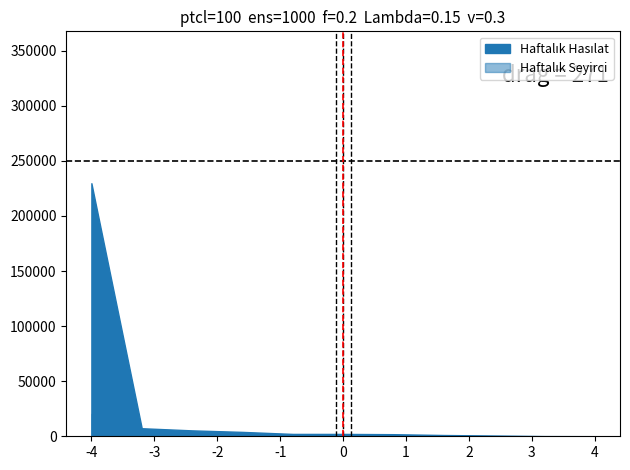

What is the value of the Haftalık Hasılat point at the 7th from the left?

1898.0